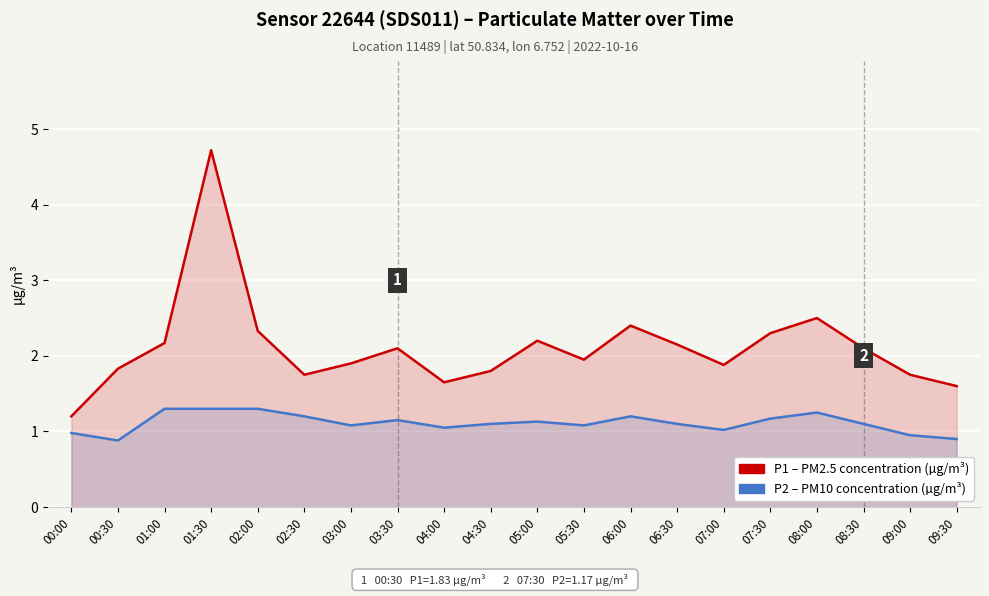

What is the maximum value for P1 (PM2.5)?

4.7